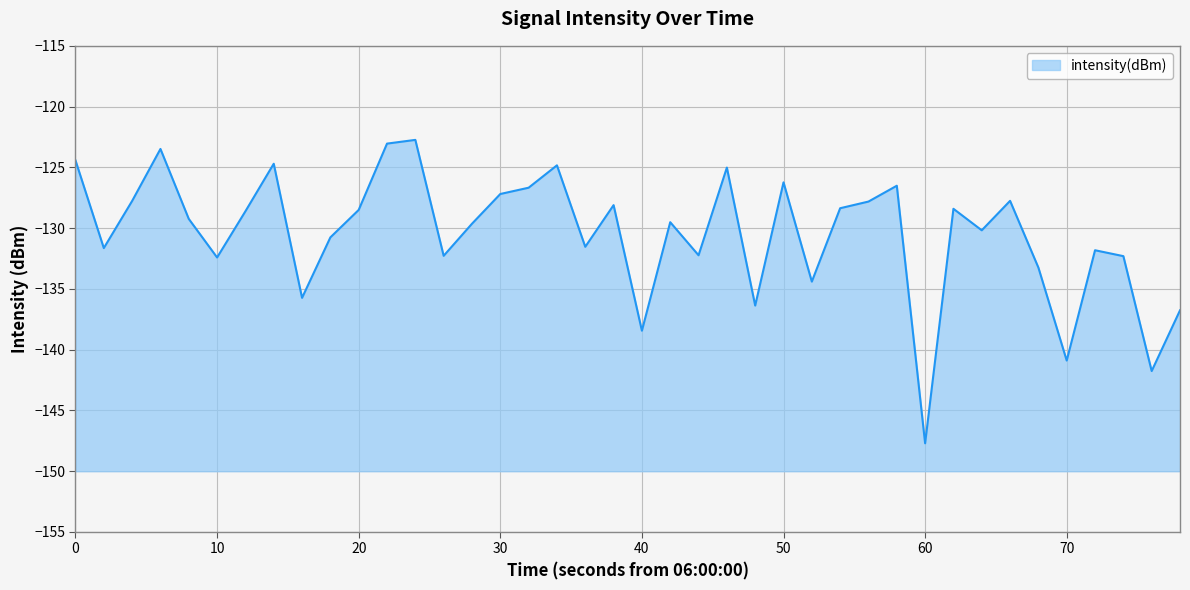

What is the difference between the maximum and minimum values?

25.0